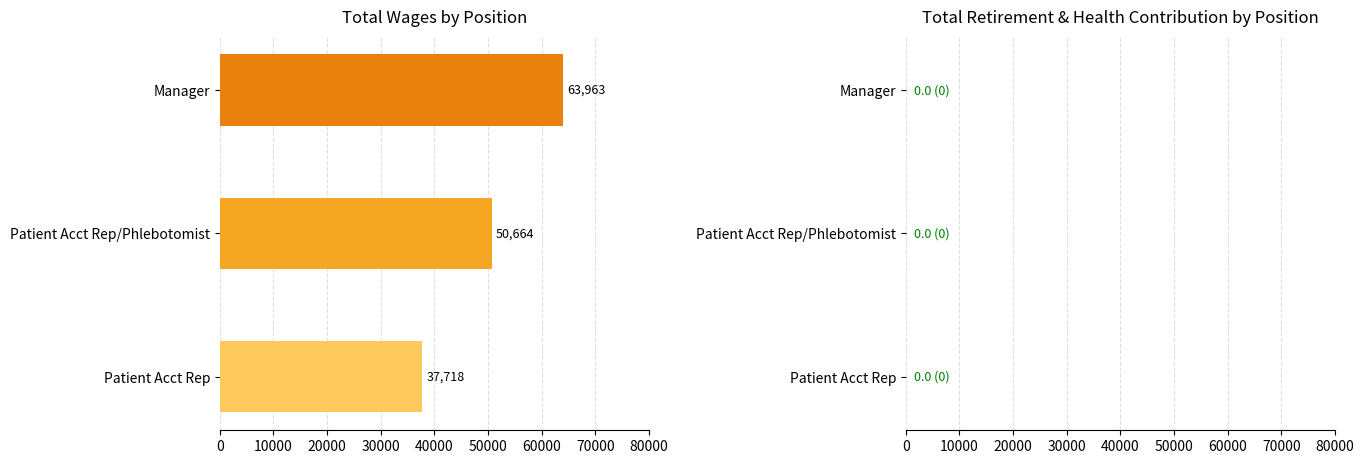

At how many categories does at least one series exceed 40493?

2